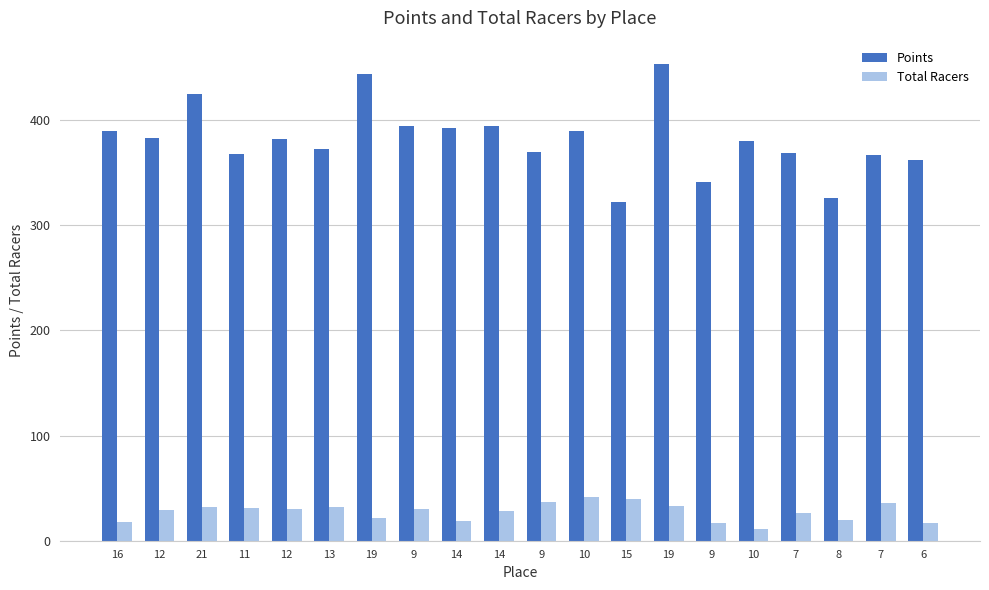

True or false: Total Racers has a value of 49.3 at 12.

False